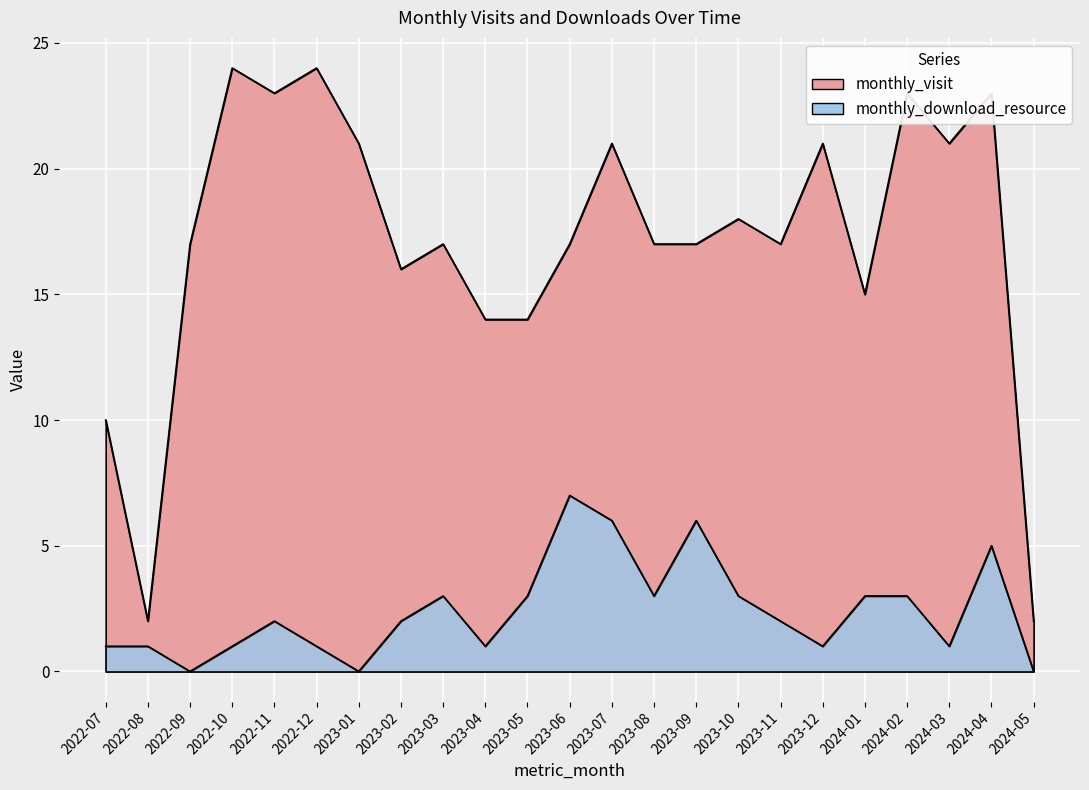

True or false: monthly_visit has more than 0 interior local peaks.

True